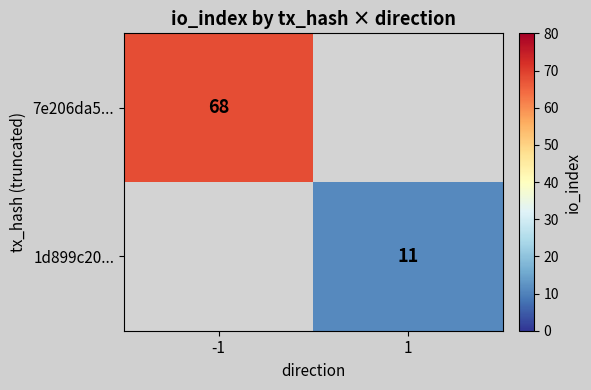

The 7e206da5... series shows 30 at -1. True or false?

False